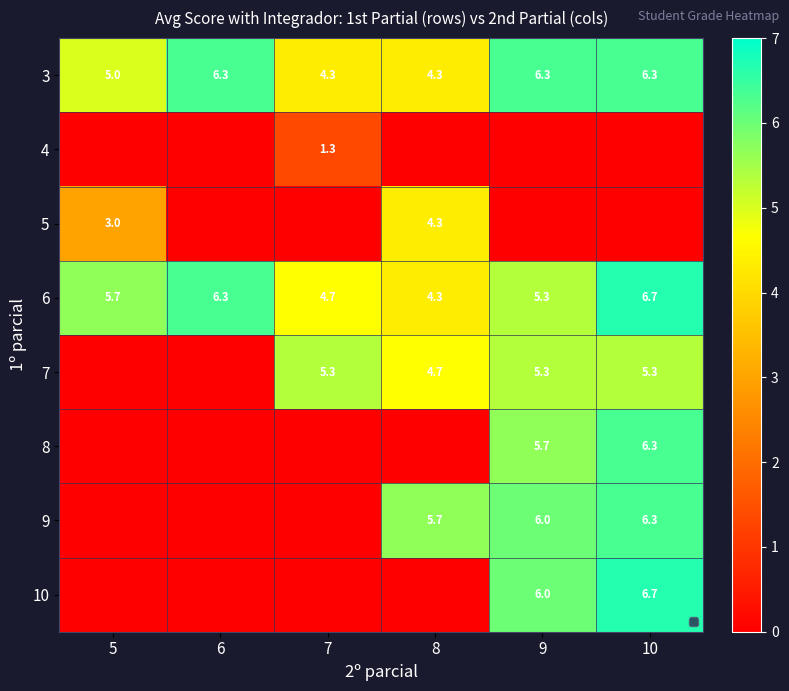

What is the difference between the second highest and second lowest values in the 3 series?

2.0